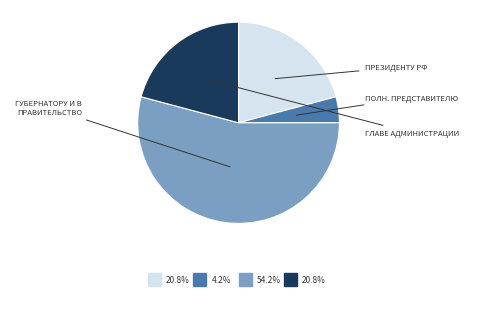

Is there a majority slice in this chart?

Yes